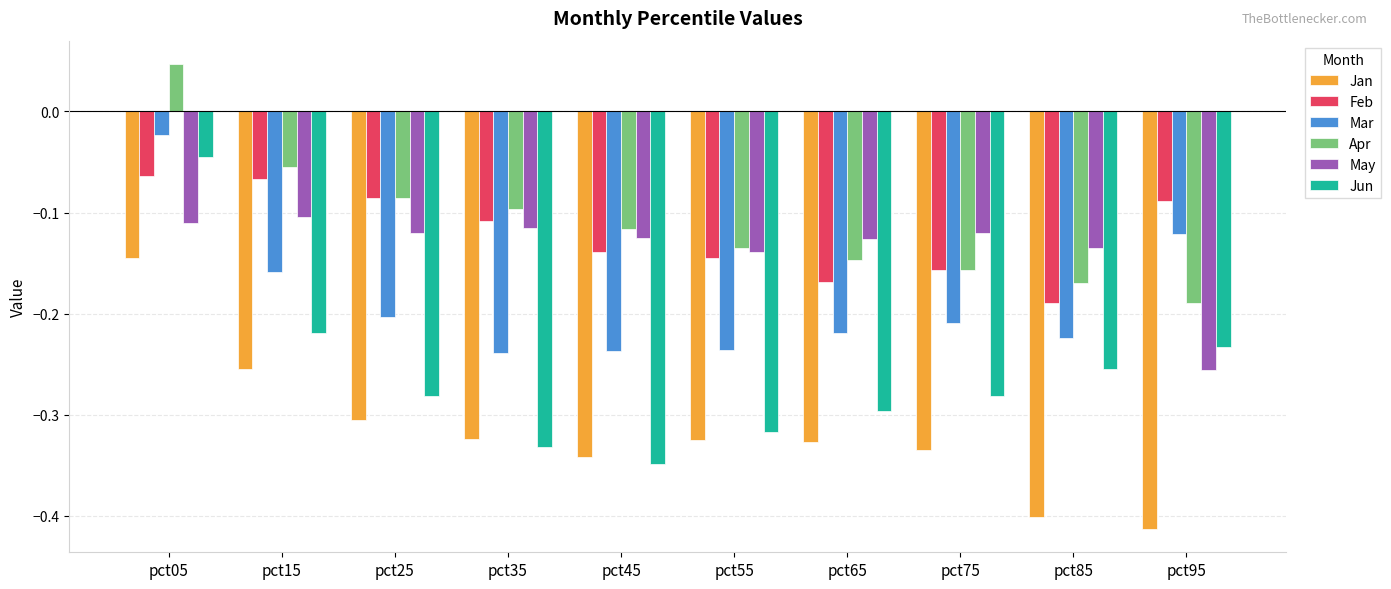

What is the sum of all Apr values?

-1.1